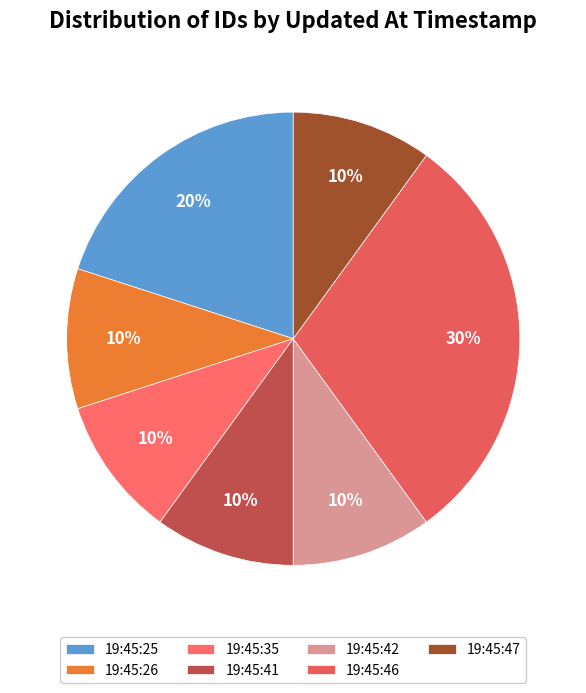

How many segments does this pie chart have?

7